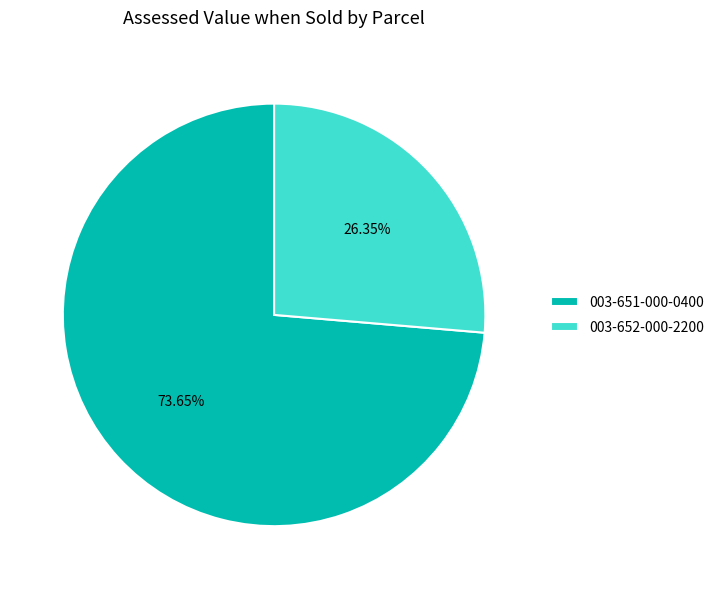

What percentage is the 003-651-000-0400 slice, to the nearest percent?

74%